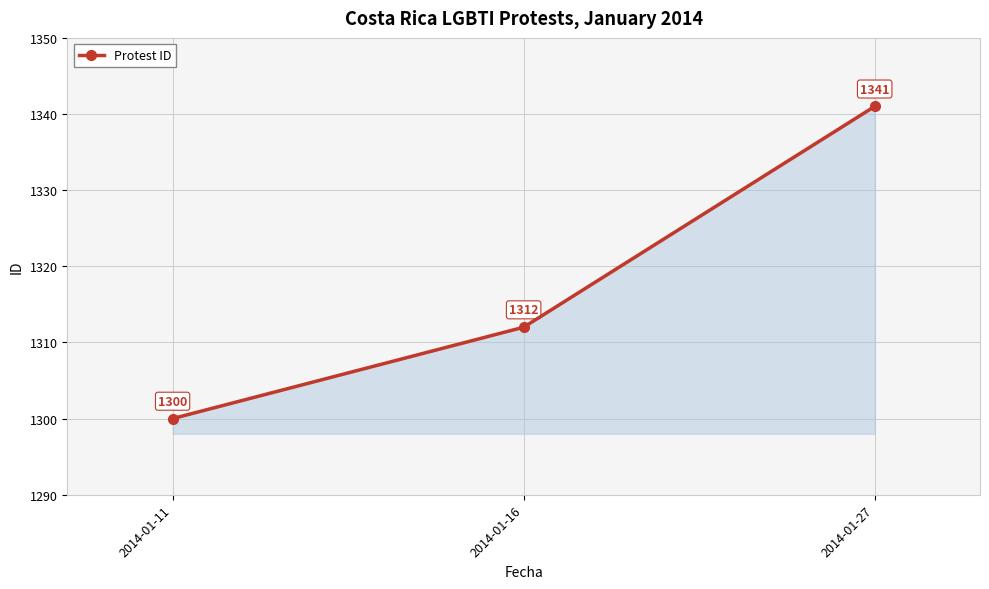

What is the change in value from 2014-01-11 to 2014-01-16?

+12